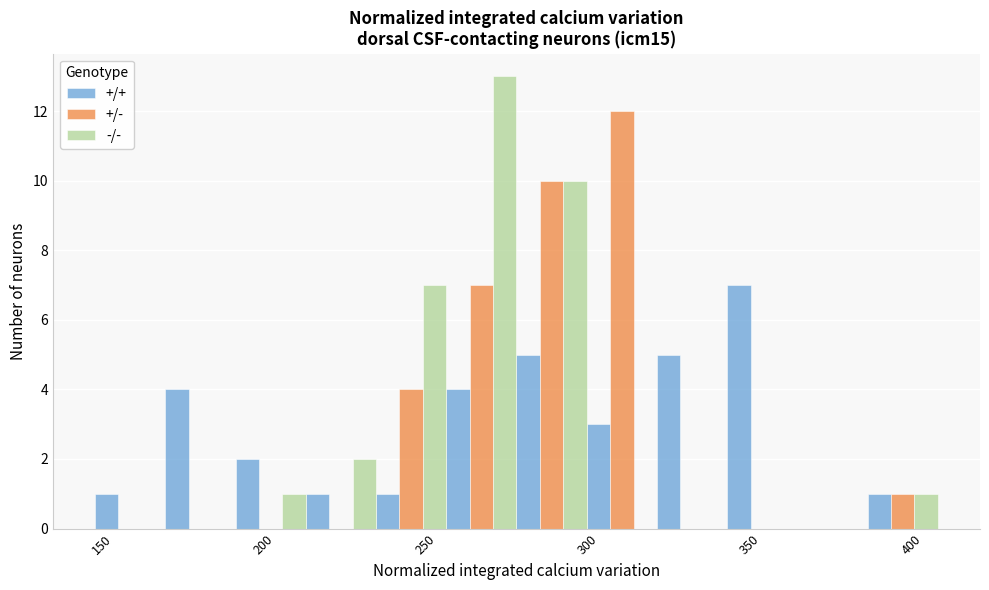

What is the height of the -/- bar covering 385 to 410 on the x-axis? Neither the bar edges nor the heights are printed on the chart, so give them approximately, as read against the axes.

1